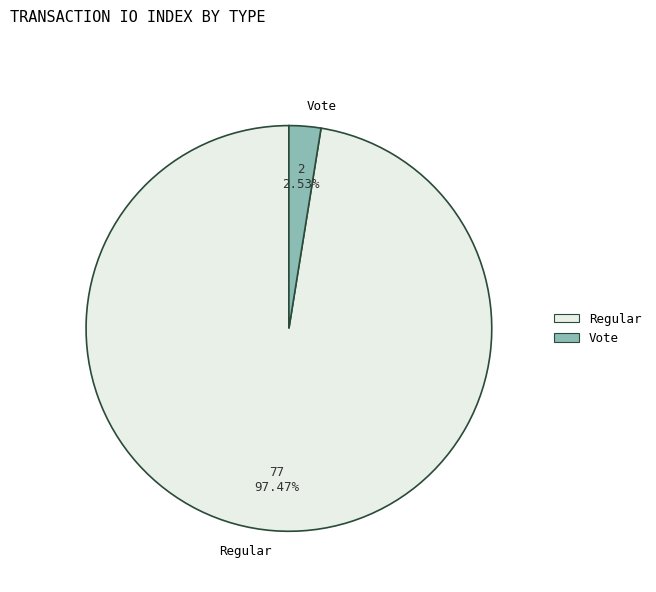

Which has a higher value, Vote or Regular?

Regular